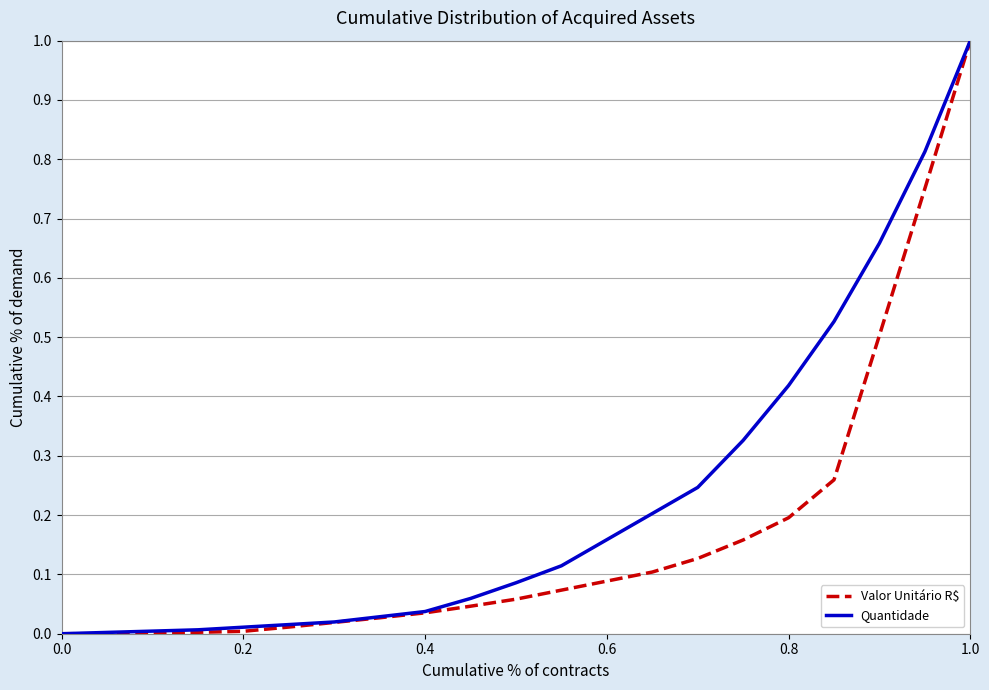

List the series in order of their overall mean, lowest first.

Valor Unitário R$, Quantidade